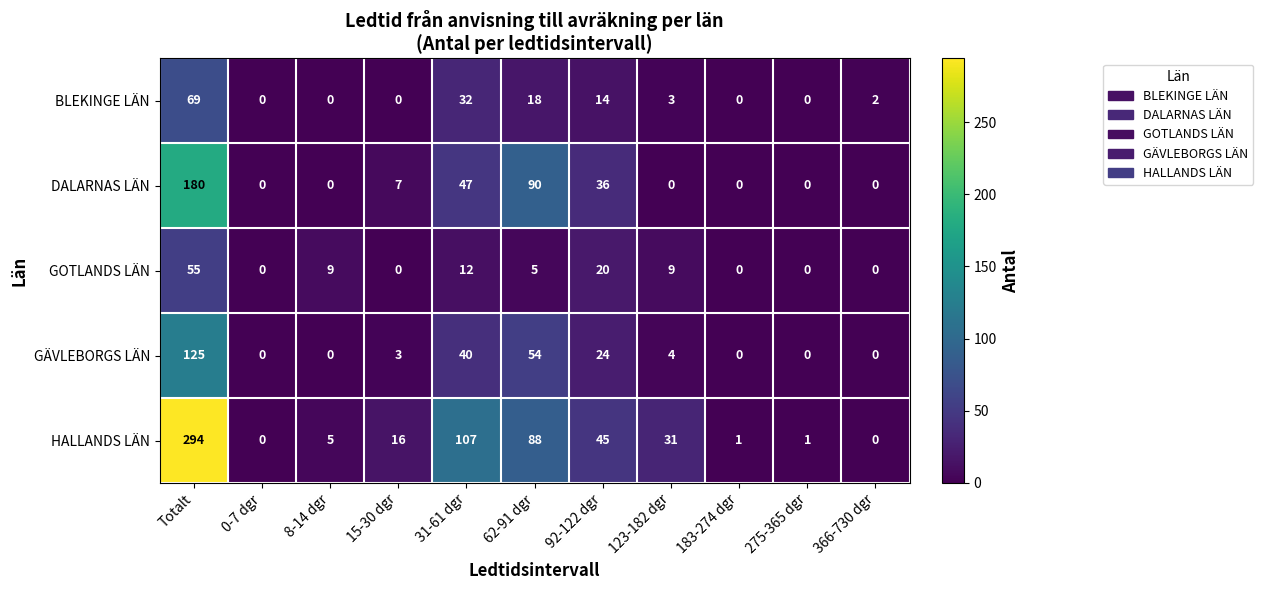

Which series changed the most between 0-7 dgr and 123-182 dgr?

HALLANDS LÄN